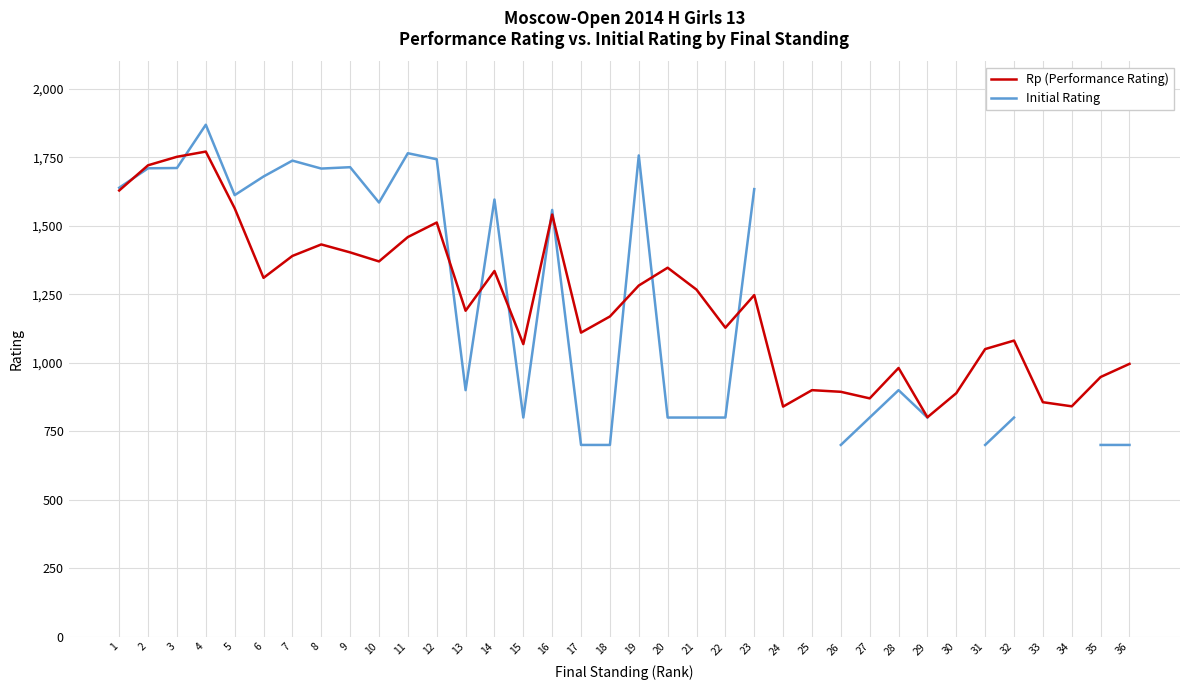

Which series changed the most between 5 and 22?

Initial Rating